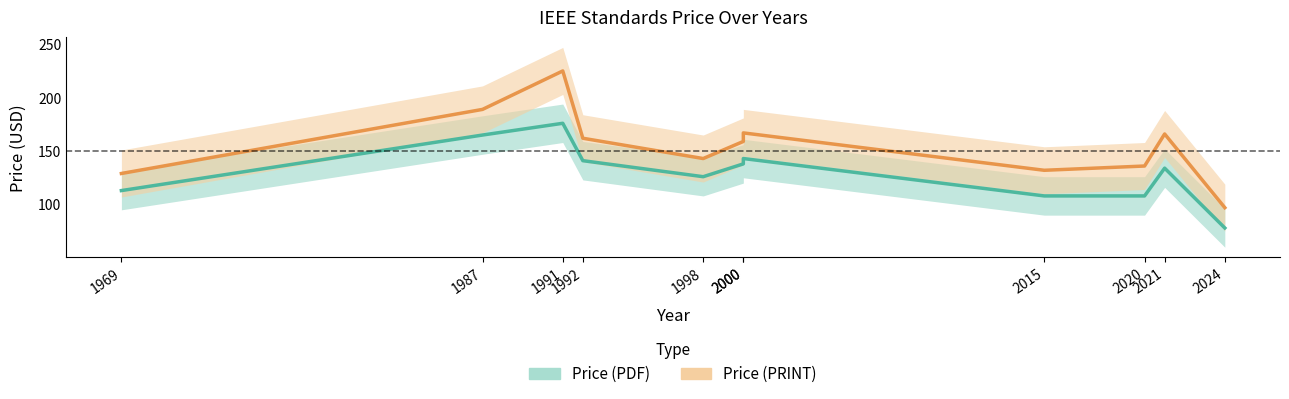

Which category has the lowest value in the Price (PRINT) series?

2024